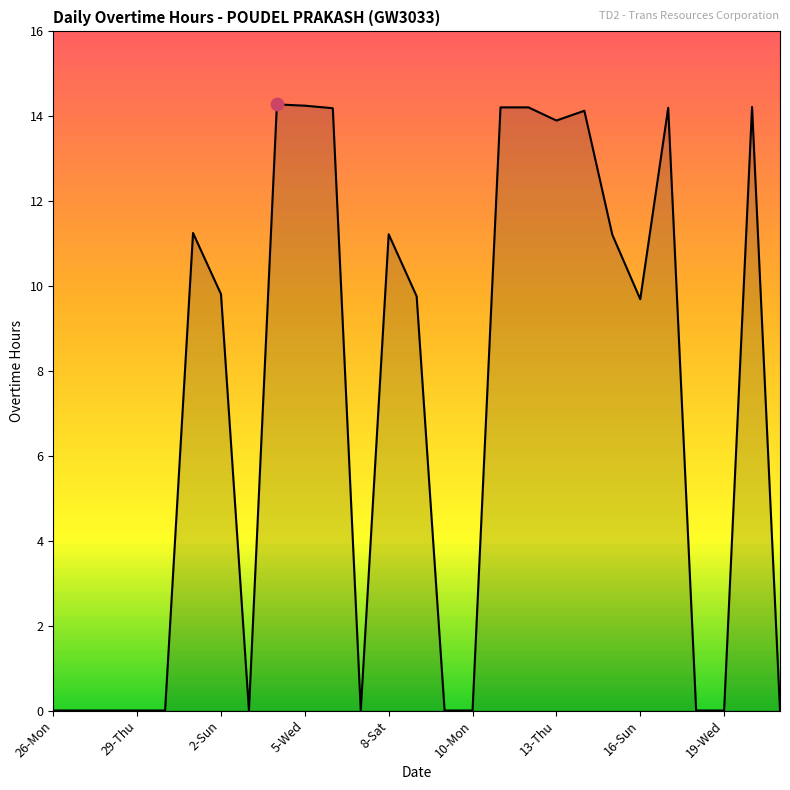

What is the difference between the maximum and minimum values?

14.3